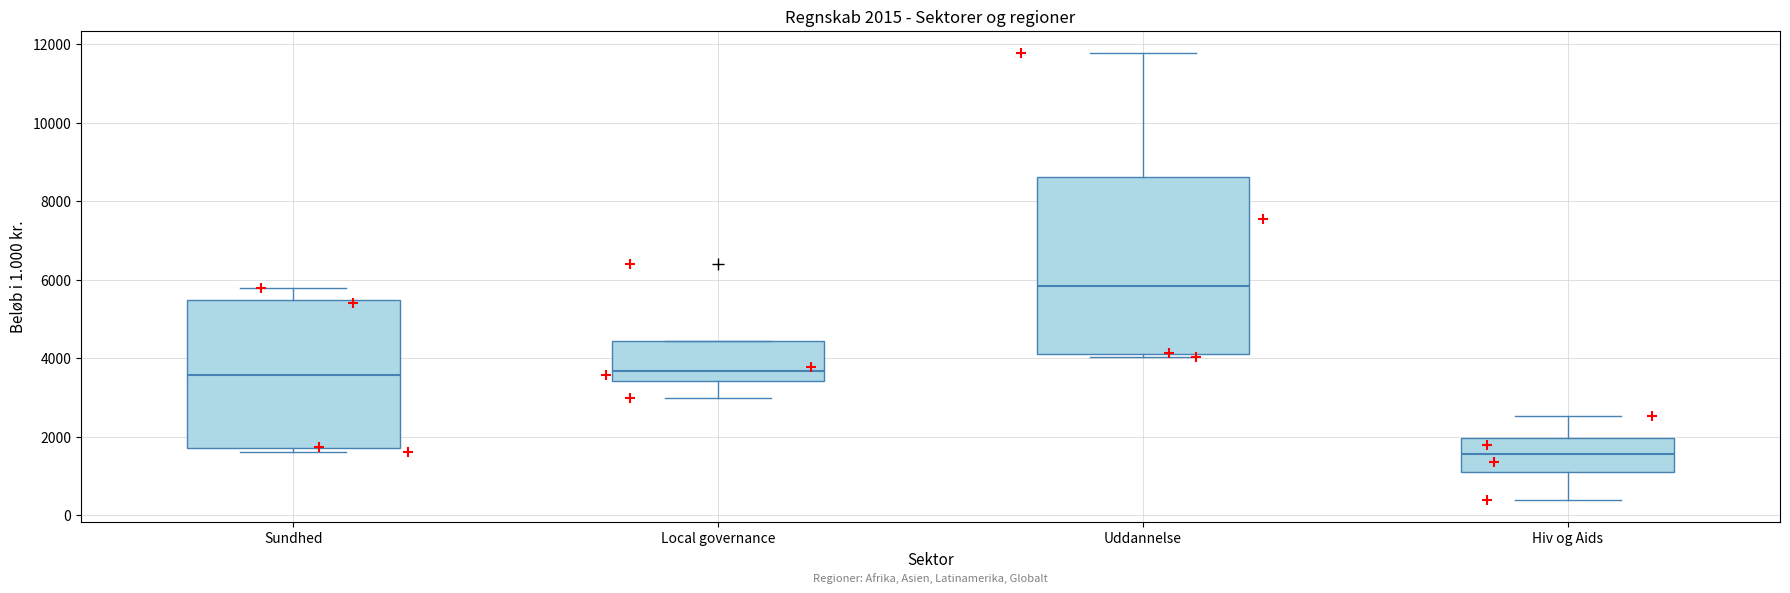

Which box's median line is the highest?

Uddannelse